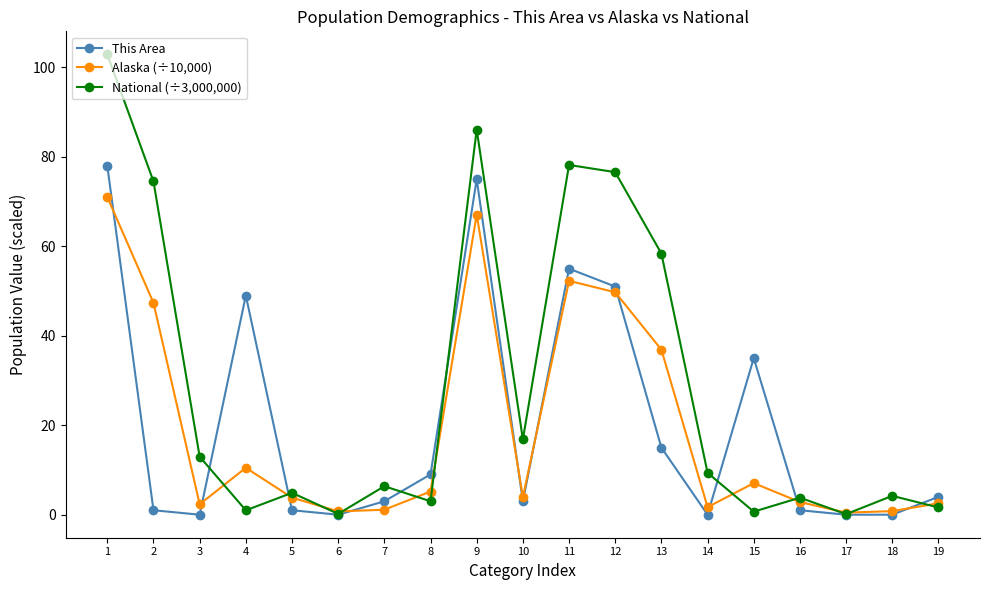

How many distinct data groups are displayed?

3